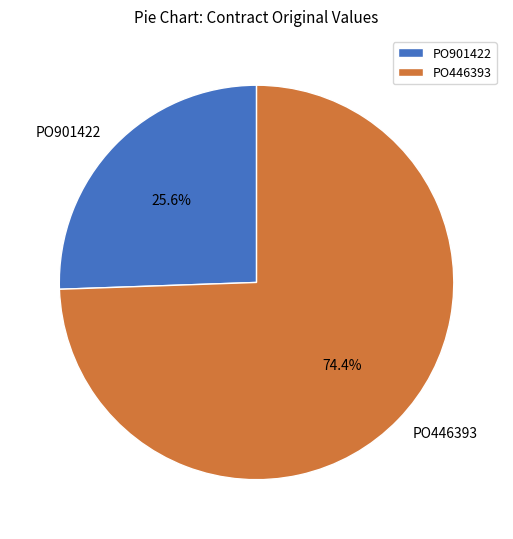

Which category has the smallest portion of the pie?

PO901422